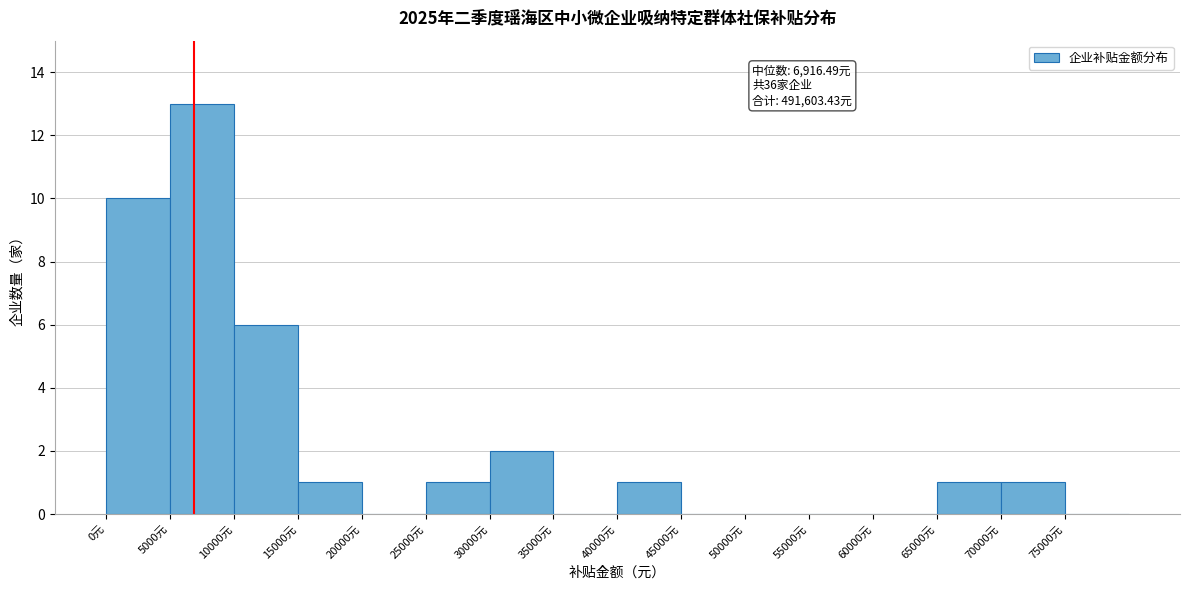

Over which range of the x-axis is the bar tallest?

5000 to 10000